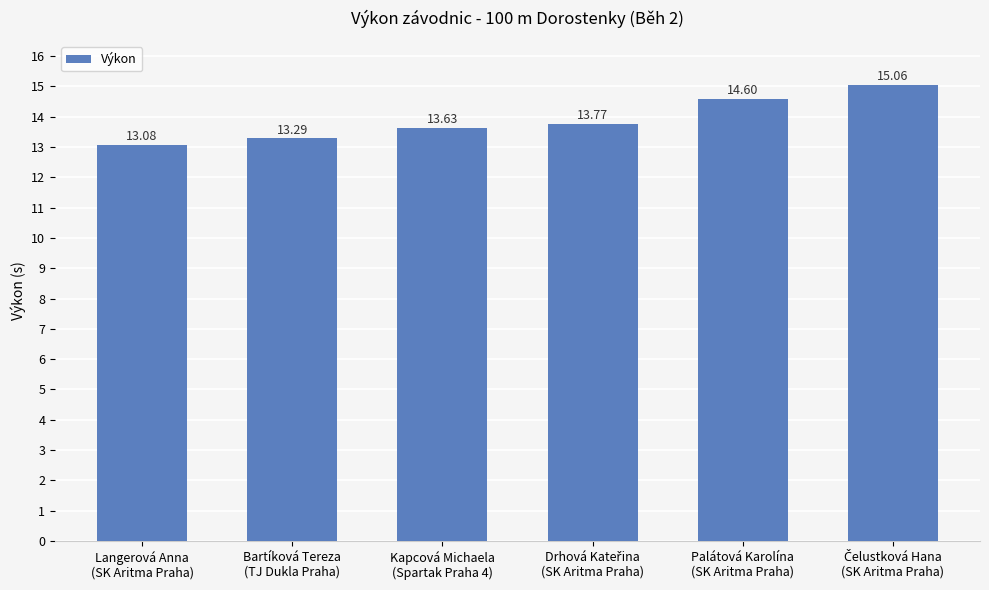

The value at Langerová Anna
(SK Aritma Praha) is 22.7. True or false?

False